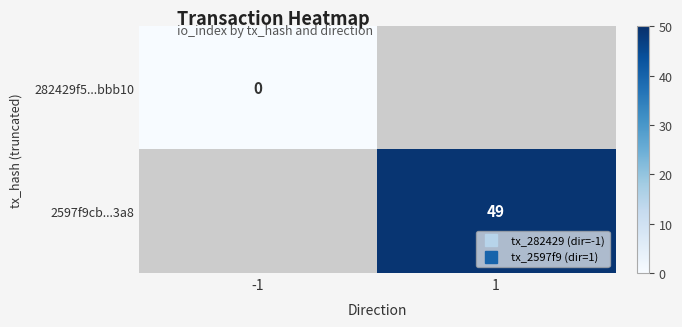

Is it true that 282429f5...bbb10 equals 0.0 at -1?

True